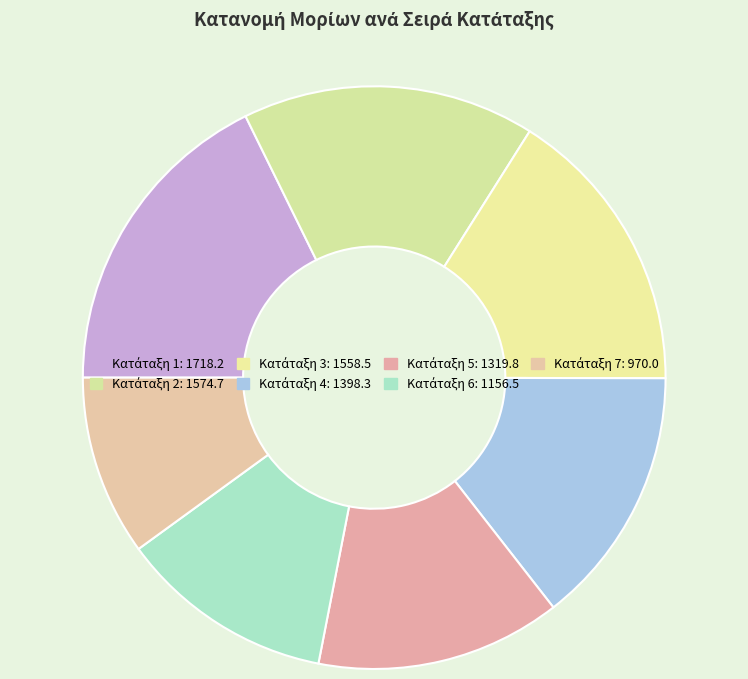

Count the number of slices in the pie.

7